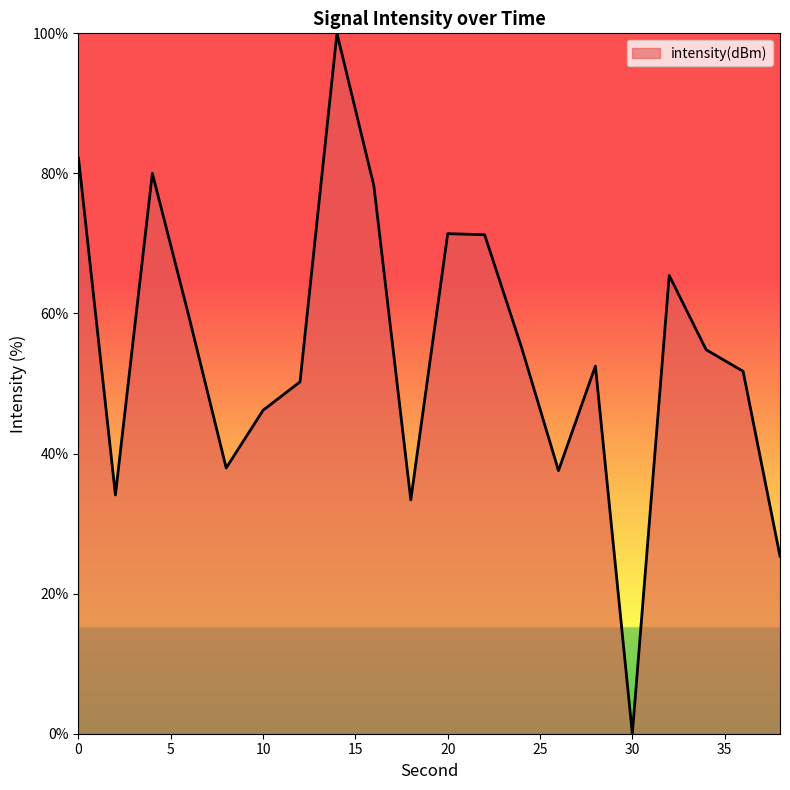

How many values are below 54?

10